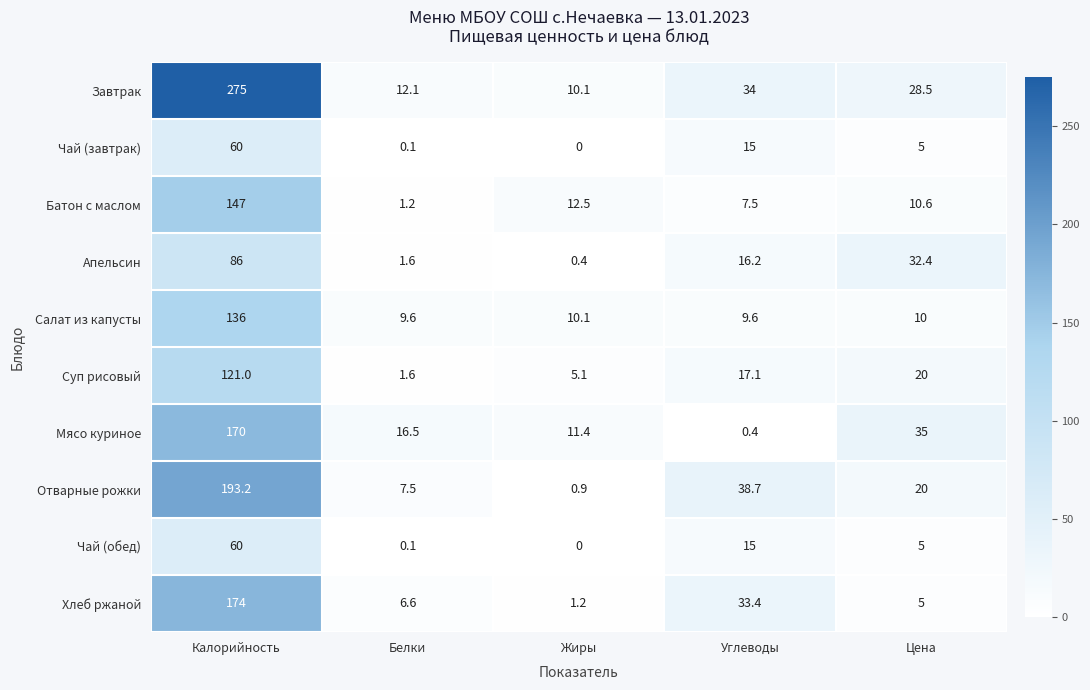

How many data points in Чай (завтрак) are less than 5?

2